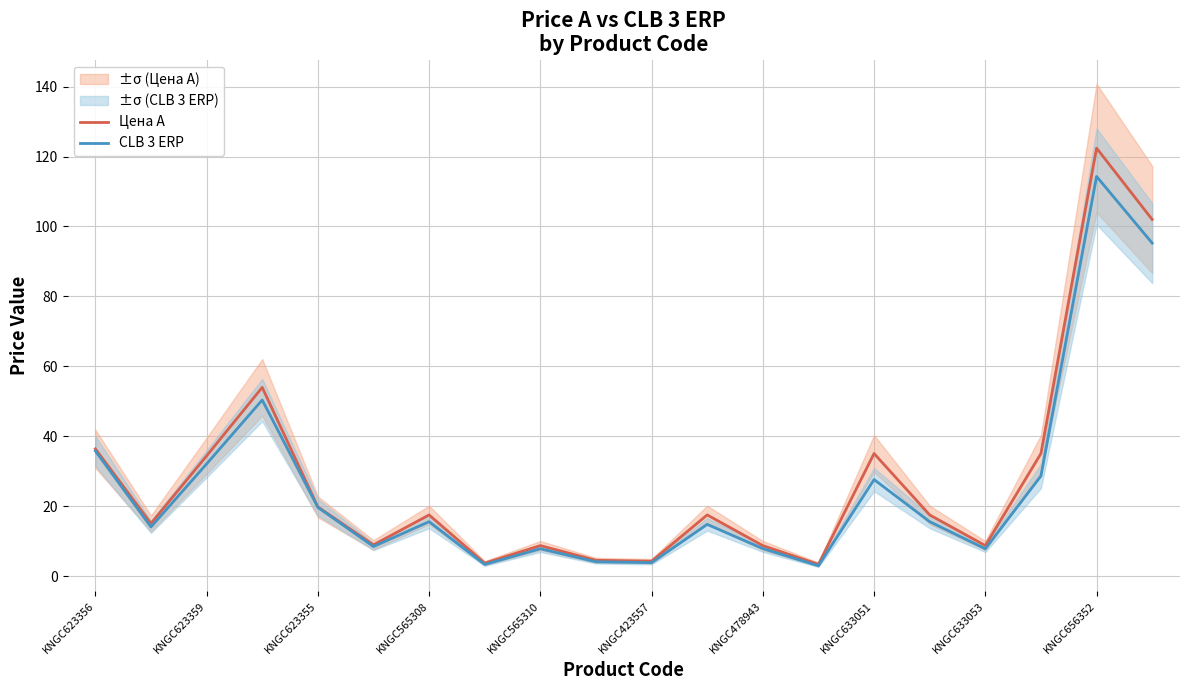

How many lines are shown in the chart?

2